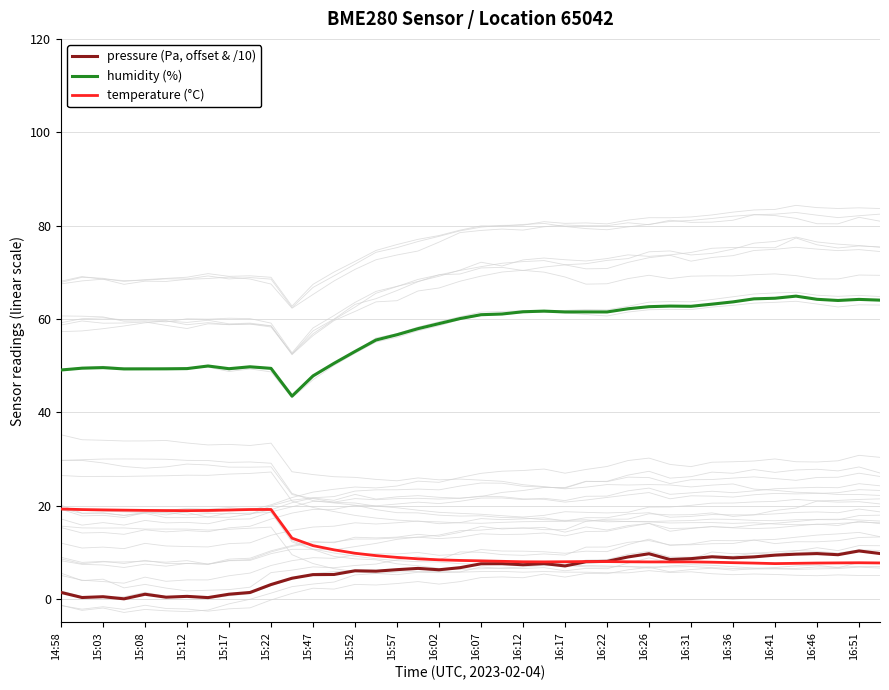

The temperature (°C) series shows 26.0 at 15:17. True or false?

False